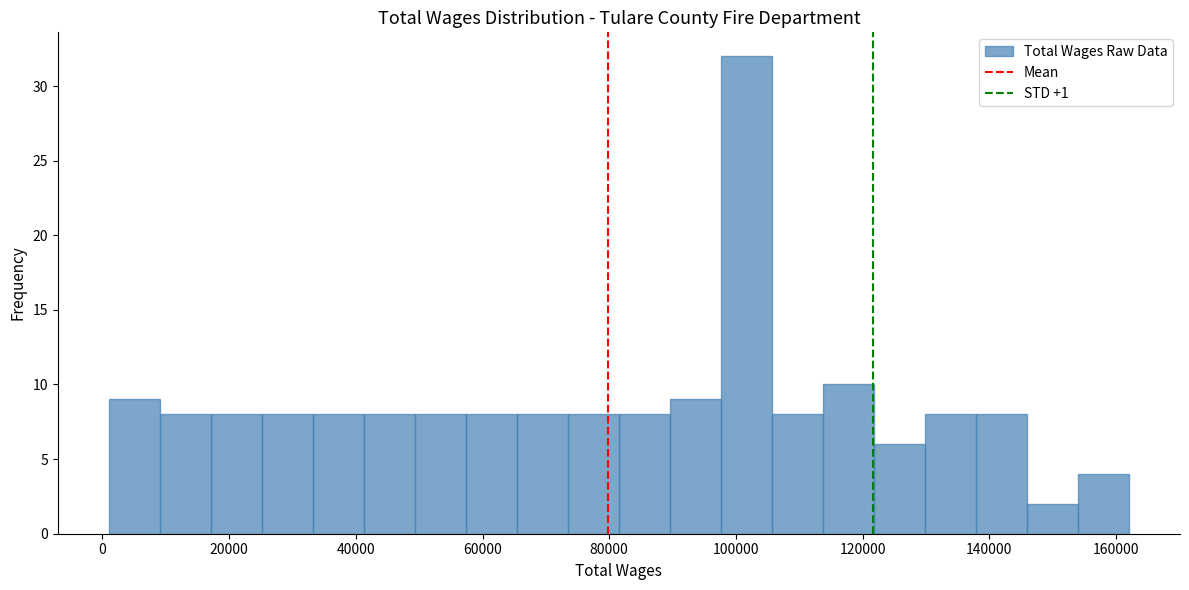

How tall is the bar that spans 50000 to 58000 on the x-axis? Neither the bar edges nor the heights are printed on the chart, so give them approximately, as read against the axes.

8